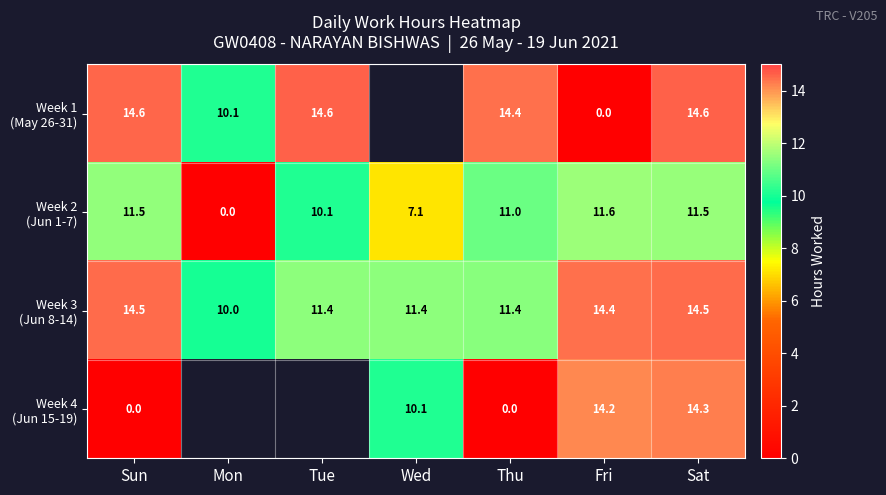

At which label does Week 3 (Jun 8-14) first exceed 11?

Sun